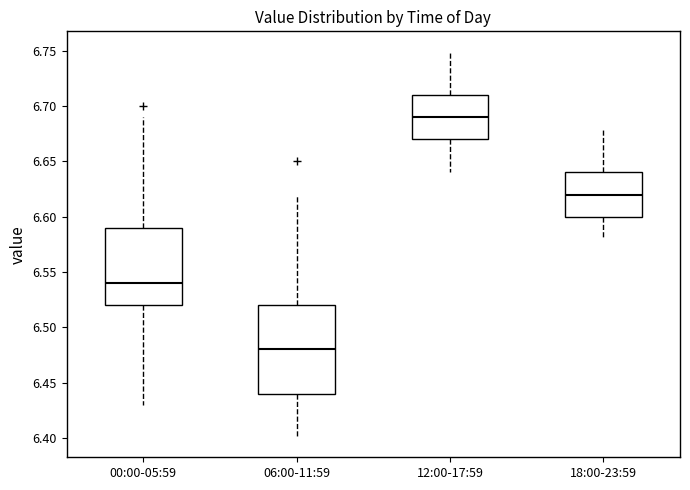

Reading left to right, read every box against the y-axis: the position of its median line, the range the box covers, and the ends of its whiskers. The values are not printed on the chart, so give them approximately, as read against the axis.

00:00-05:59: median 6.54, box 6.52 to 6.59, whiskers 6.43 to 6.69
06:00-11:59: median 6.48, box 6.44 to 6.52, whiskers 6.40 to 6.62
12:00-17:59: median 6.69, box 6.67 to 6.71, whiskers 6.64 to 6.75
18:00-23:59: median 6.62, box 6.60 to 6.64, whiskers 6.58 to 6.68